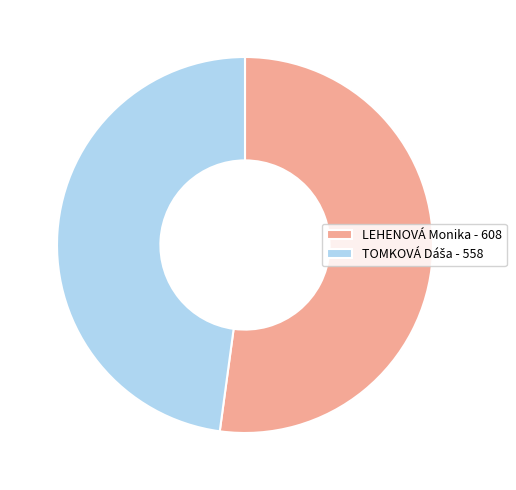

Count the number of slices in the pie.

2